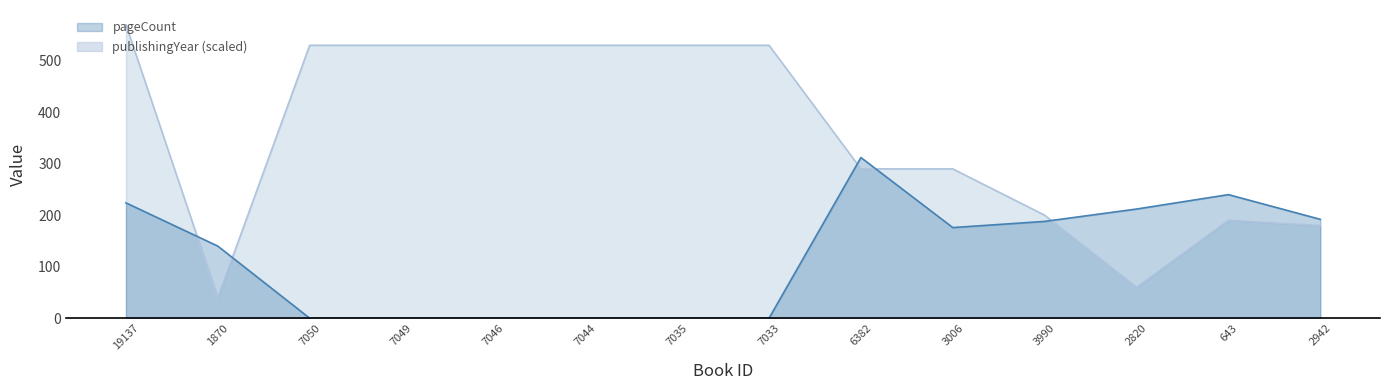

Reading left to right, transcribe all the data shown in this chart.

publishingYear (line): 19137=570	1870=40	7050=530	7049=530	7046=530	7044=530	7035=530	7033=530	6382=290	3006=290	3990=200	2820=60	643=190	2942=180
pageCount (line): 19137=224	1870=140	7050=0	7049=0	7046=0	7044=0	7035=0	7033=0	6382=312	3006=176	3990=188	2820=212	643=240	2942=192